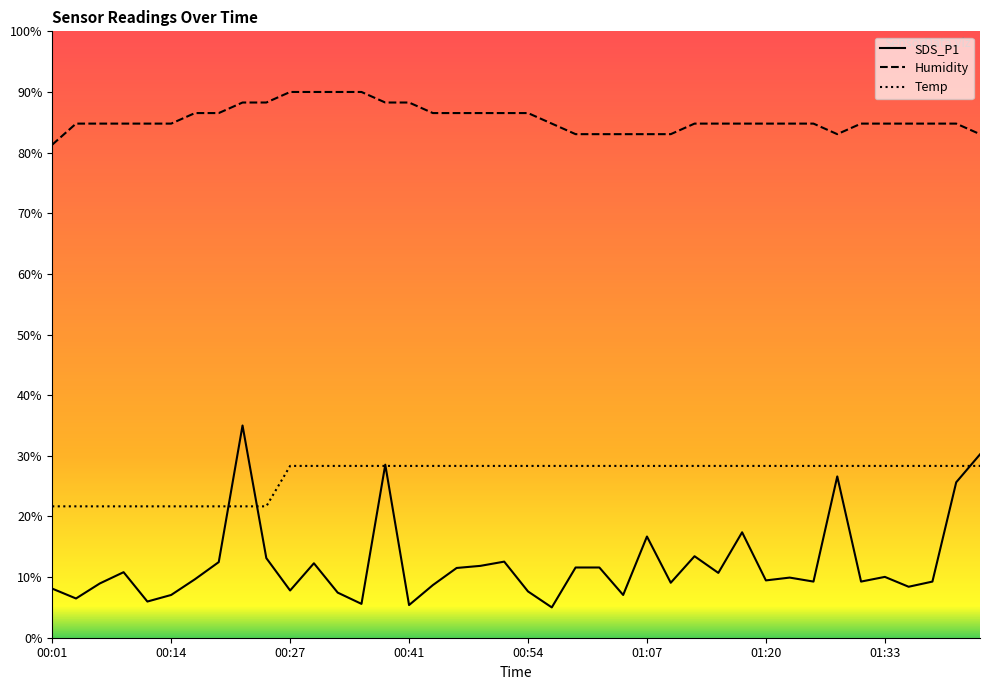

How many series are shown in this chart?

3